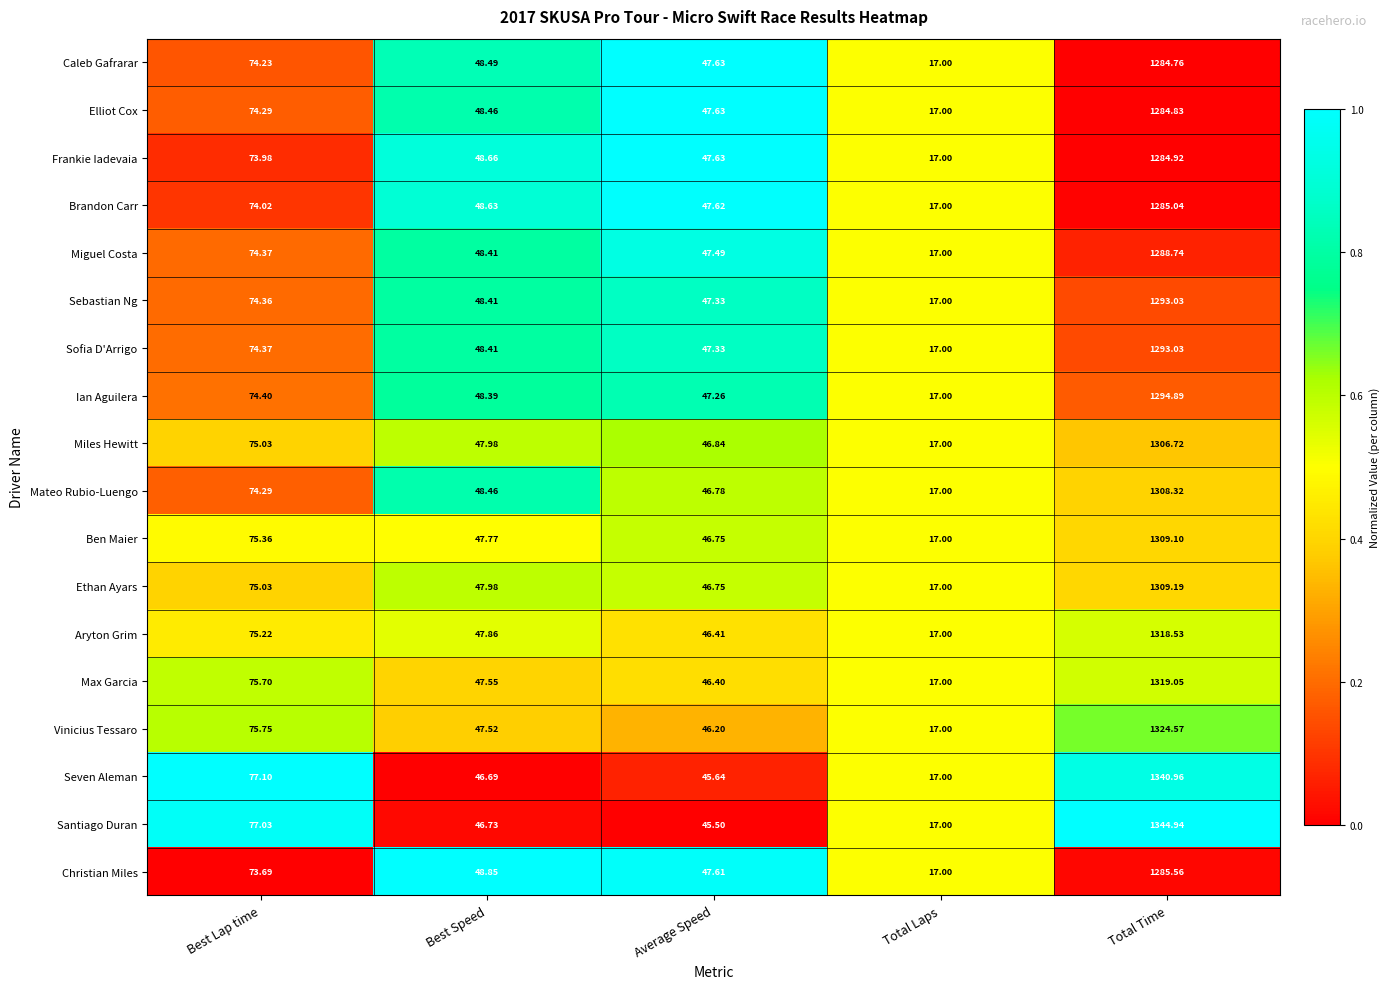

Is the value of Ethan Ayars at Average Speed greater than the value of Aryton Grim at Average Speed?

Yes